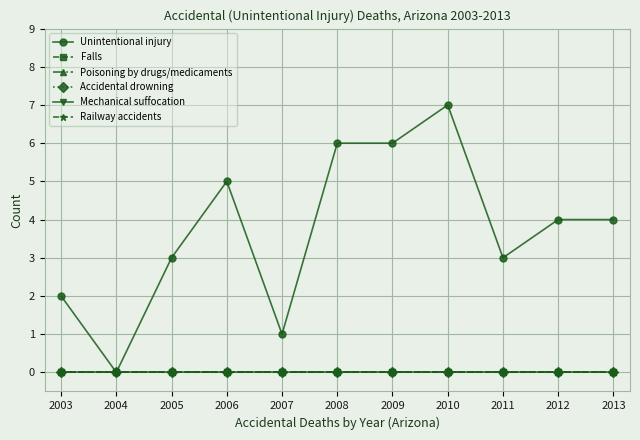

Reading left to right, extract all data points from this chart.

Unintentional injury: 2003=2	2004=0	2005=3	2006=5	2007=1	2008=6	2009=6	2010=7	2011=3	2012=4	2013=4
Falls: 2003=0	2004=0	2005=0	2006=0	2007=0	2008=0	2009=0	2010=0	2011=0	2012=0	2013=0
Poisoning by drugs/medicaments: 2003=0	2004=0	2005=0	2006=0	2007=0	2008=0	2009=0	2010=0	2011=0	2012=0	2013=0
Accidental drowning: 2003=0	2004=0	2005=0	2006=0	2007=0	2008=0	2009=0	2010=0	2011=0	2012=0	2013=0
Mechanical suffocation: 2003=0	2004=0	2005=0	2006=0	2007=0	2008=0	2009=0	2010=0	2011=0	2012=0	2013=0
Railway accidents: 2003=0	2004=0	2005=0	2006=0	2007=0	2008=0	2009=0	2010=0	2011=0	2012=0	2013=0